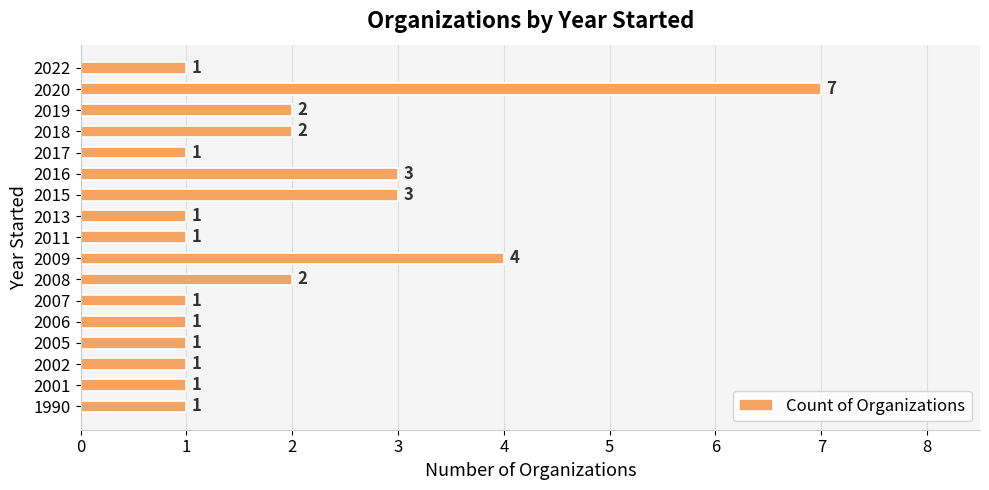

Reading top to bottom, list all the values displayed in this chart.

2022=1	2020=7	2019=2	2018=2	2017=1	2016=3	2015=3	2013=1	2011=1	2009=4	2008=2	2007=1	2006=1	2005=1	2002=1	2001=1	1990=1